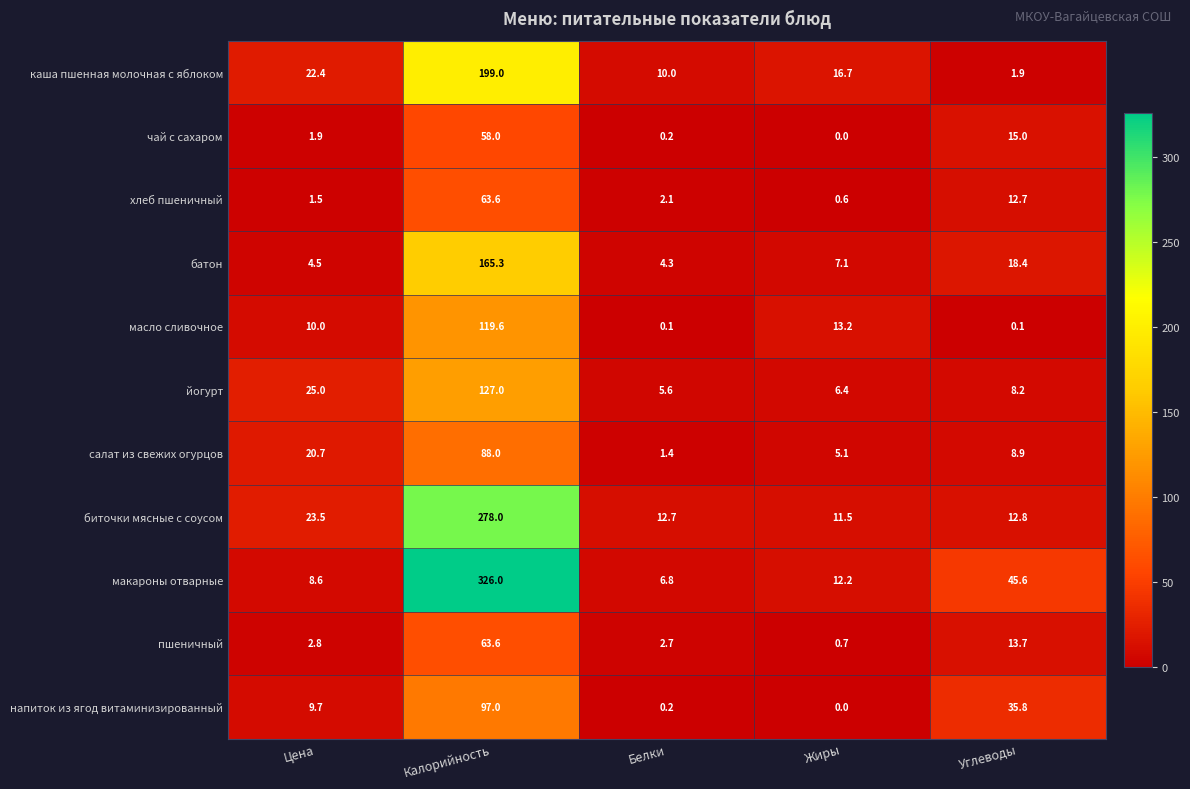

Which series has the largest range (max minus min)?

макароны отварные